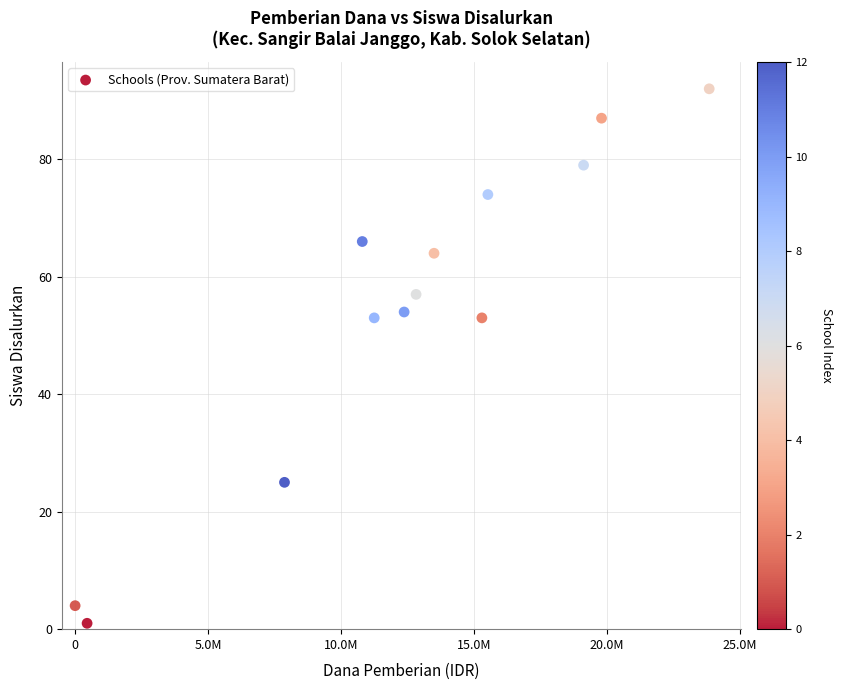

What is the range of Y values (max minus min)?

91